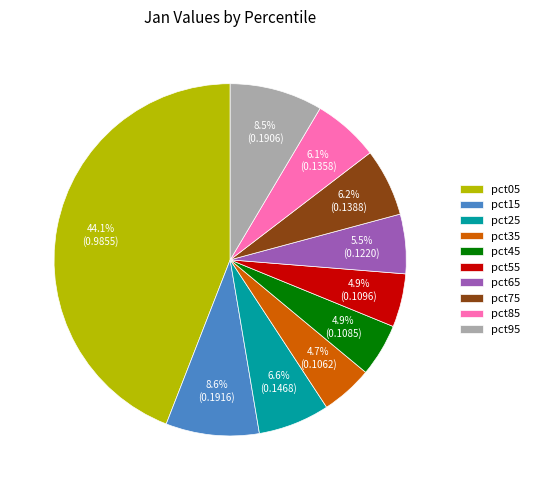

How many segments does this pie chart have?

10